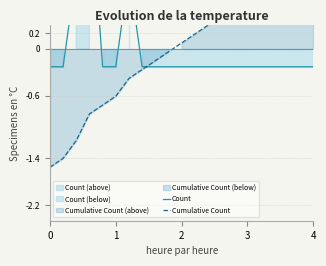

At how many categories does at least one series exceed 1?

3